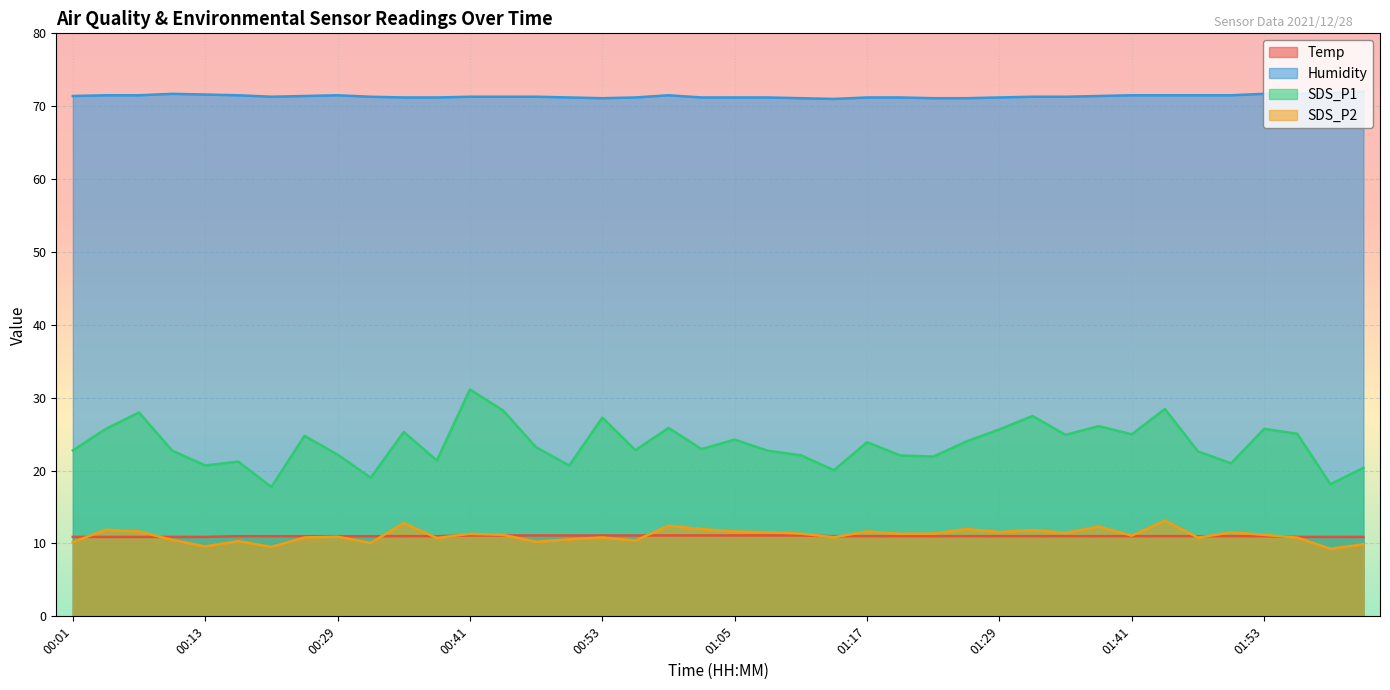

True or false: Temp and SDS_P1 cross at least once.

False